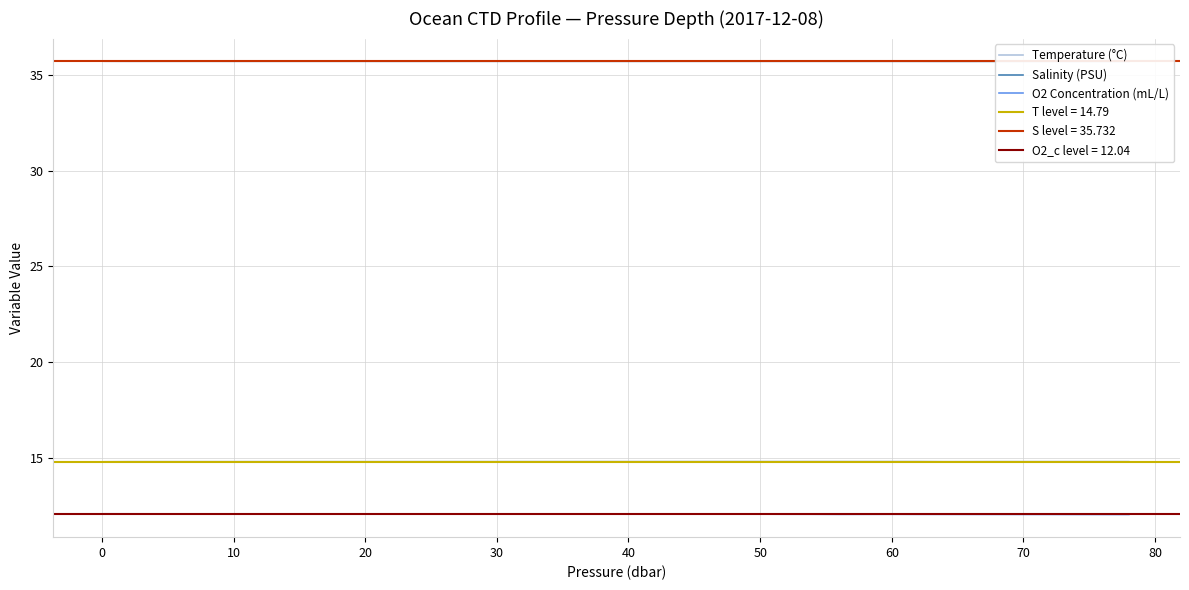

Which series has the largest range (max minus min)?

O2 Concentration (mL/L)